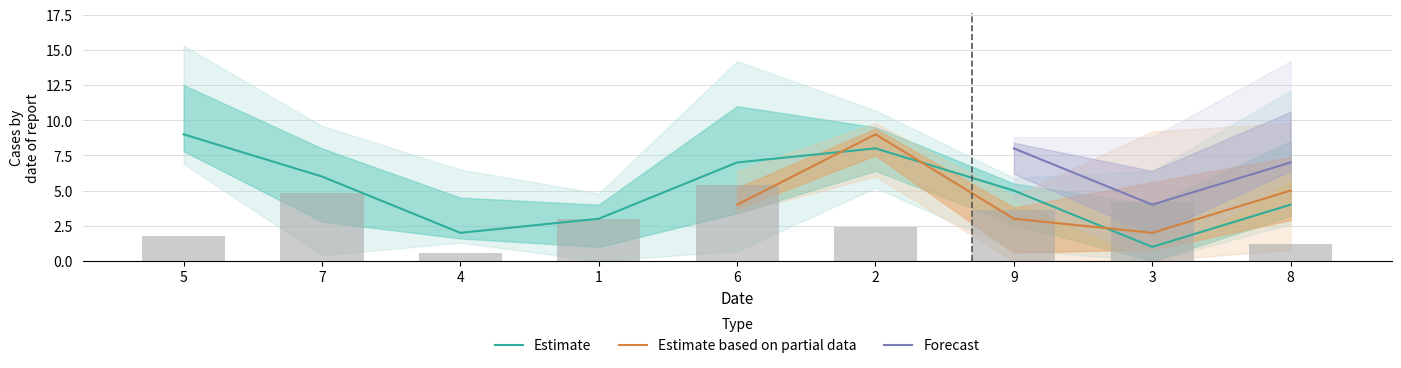

At which label does Estimate reach its peak?

5